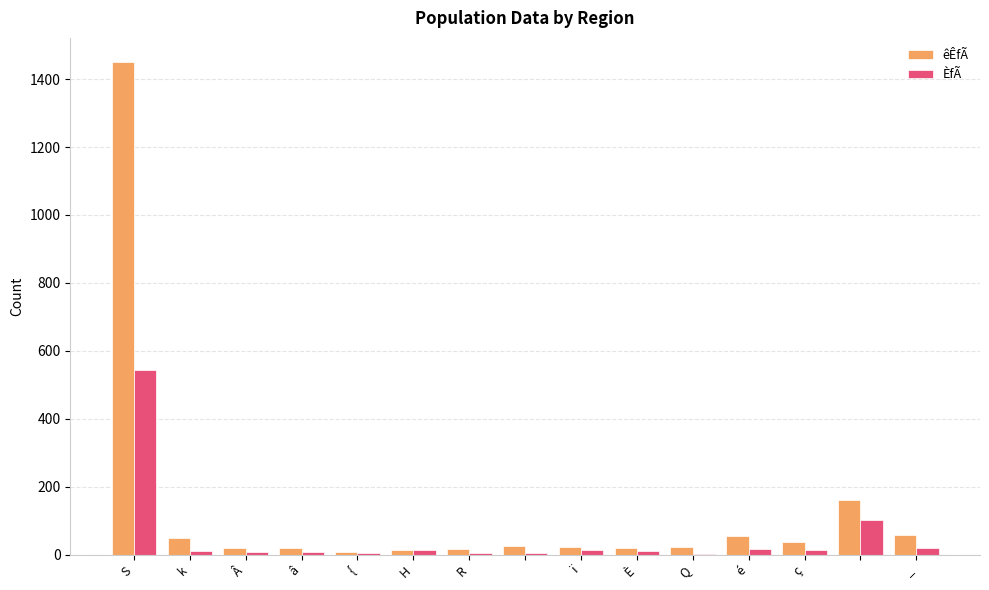

Which series has the largest total across all categories?

êÊfÃ